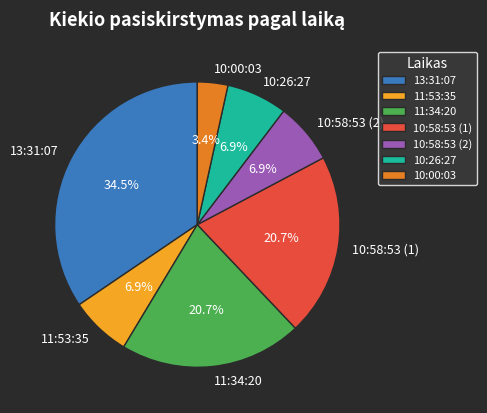

What is the ratio of the value at 11:53:35 to the value at 10:58:53 (1)?

0.3